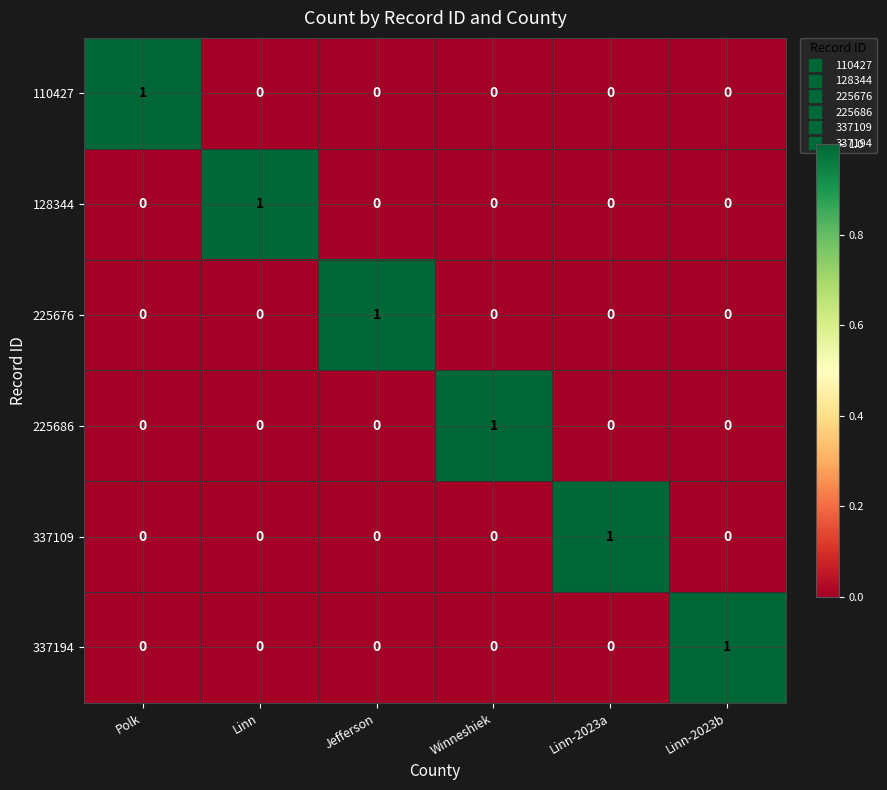

Which category has the highest value in the 110427 series?

Polk